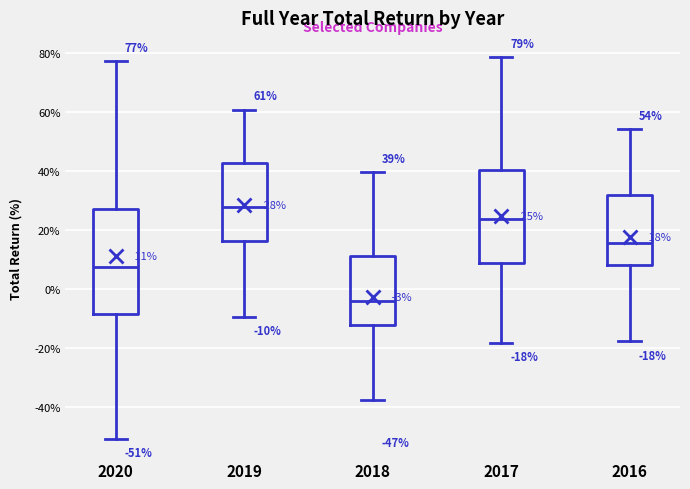

Comparing the boxes themselves (not the whiskers), which one is the tallest?

2020